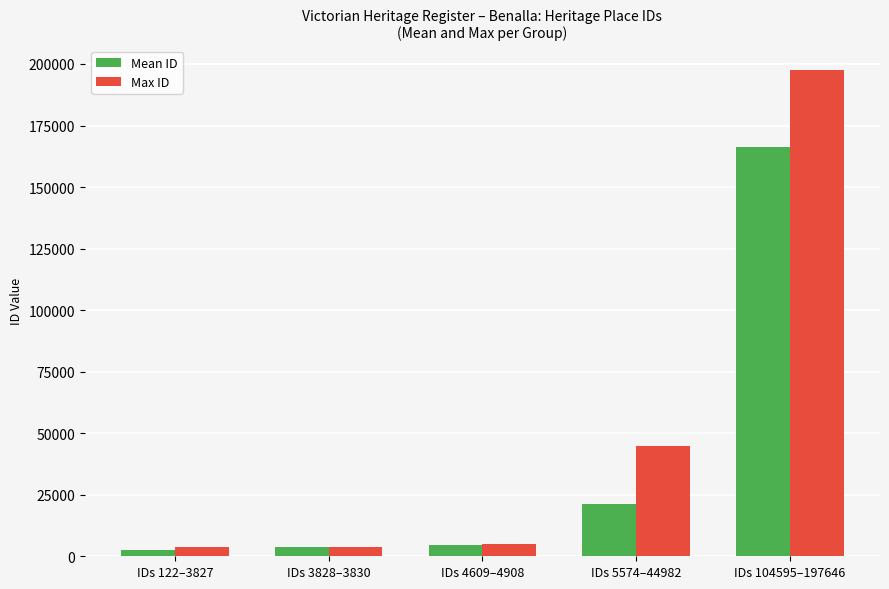

Rank the series at IDs 104595–197646 from lowest to highest value.

Mean ID, Max ID